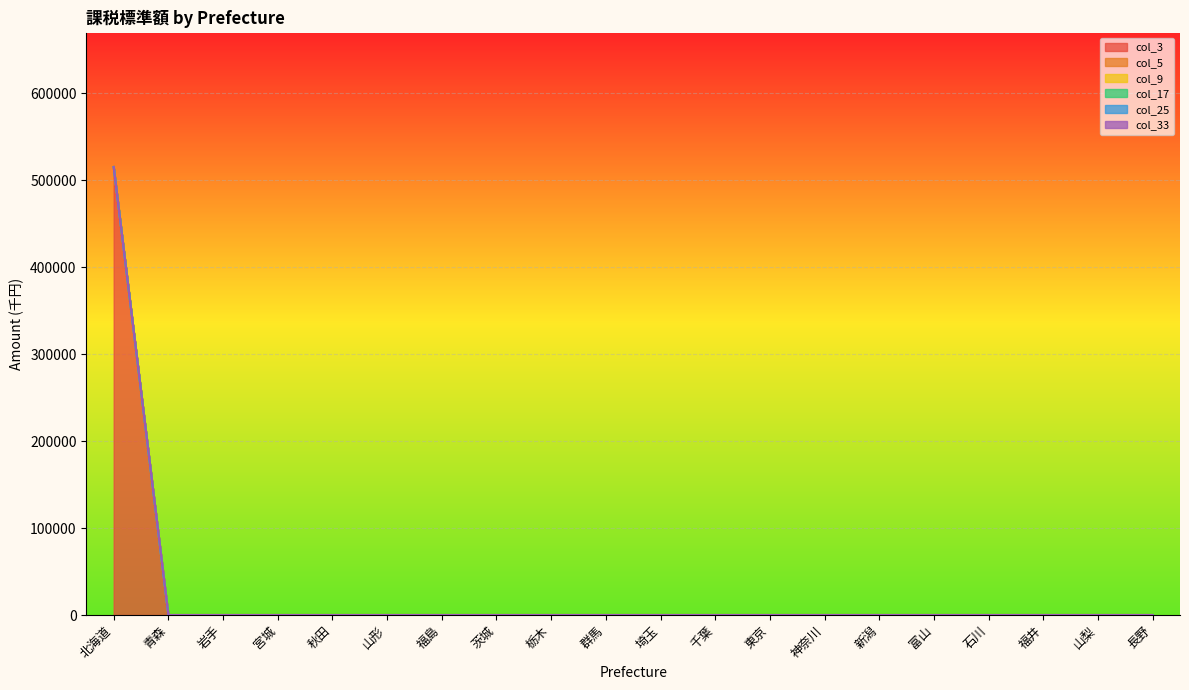

List the labels in order of col_5 value, largest first.

北海道, 青森, 岩手, 宮城, 秋田, 山形, 福島, 茨城, 栃木, 群馬, 埼玉, 千葉, 東京, 神奈川, 新潟, 富山, 石川, 福井, 山梨, 長野